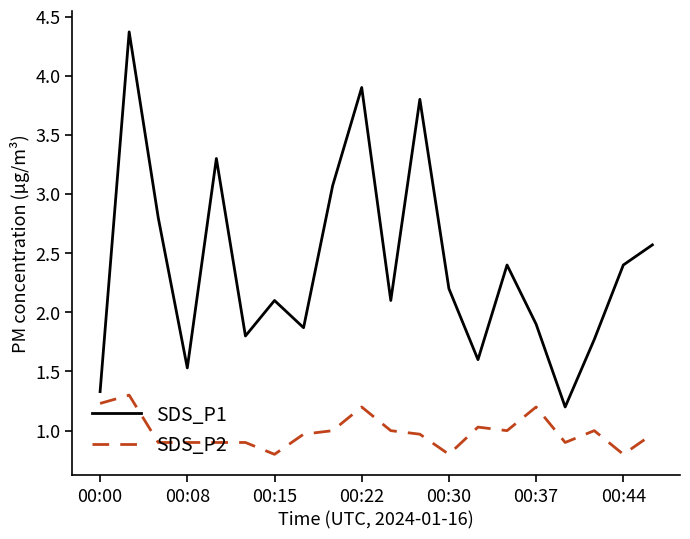

True or false: SDS_P2 and SDS_P1 intersect in this chart.

False